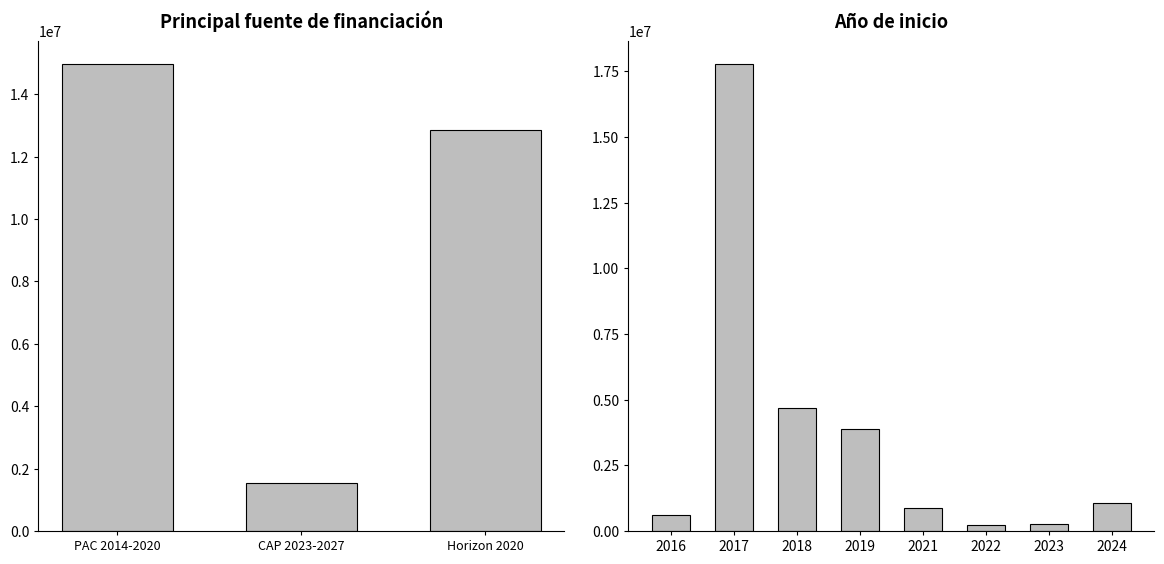

Does the chart contain any negative values?

No